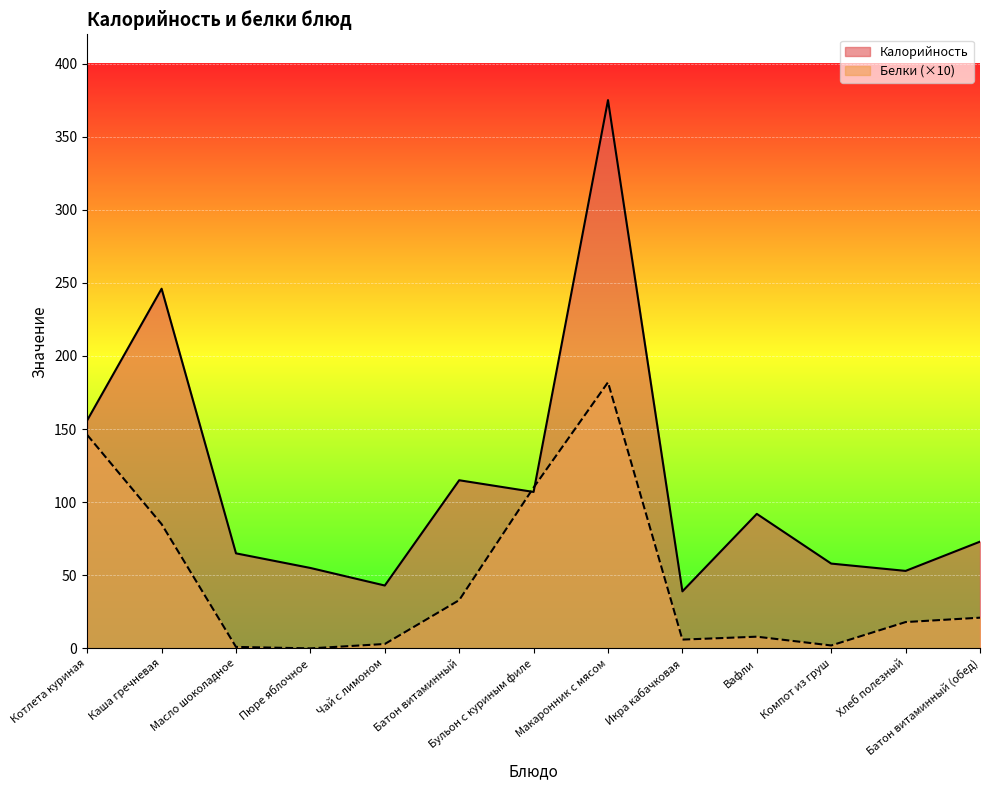

Between Пюре яблочное and Вафли, which series saw the biggest shift?

Калорийность